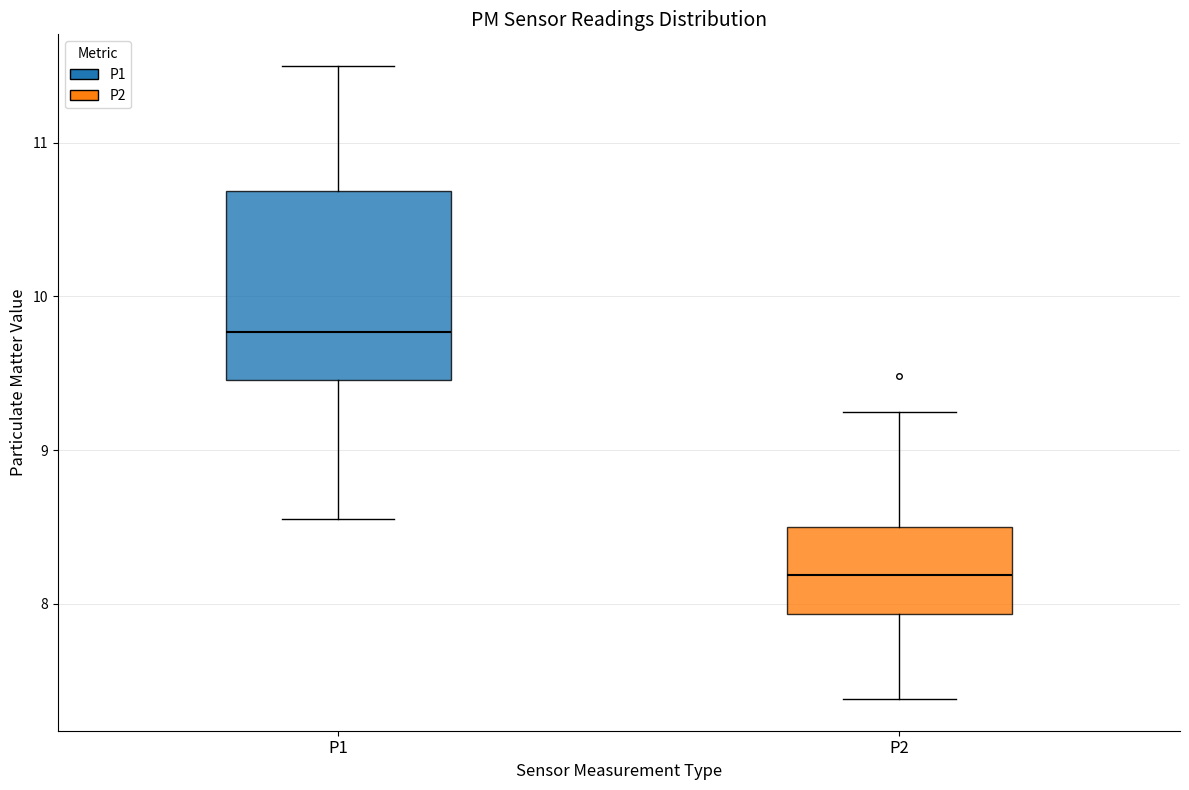

Reading left to right, transcribe this box plot: for each box, give where its median line is, the range the box spans, and where its two whiskers end, as read against the y-axis. The values are not printed on the chart, so give them approximately, as read against the axis.

P1: median 9.8, box 9.5 to 10.7, whiskers 8.6 to 11.5
P2: median 8.2, box 7.9 to 8.5, whiskers 7.4 to 9.3